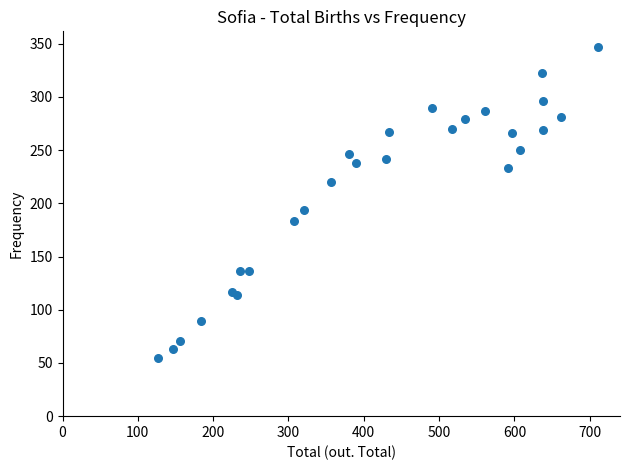

What Y value in the scatter plot is closest to 201?

194